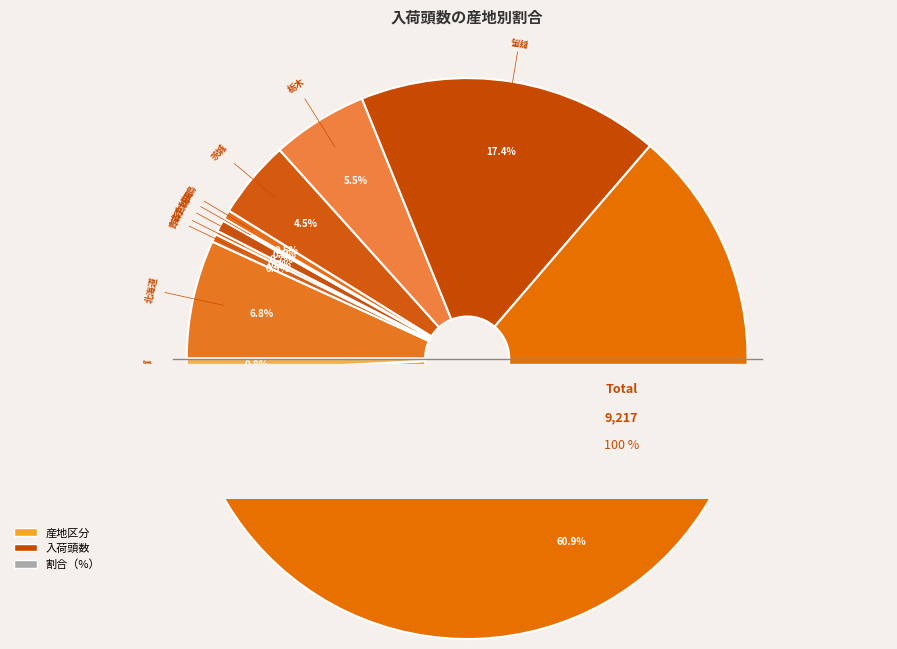

Rank the categories by value from lowest to highest.

岐阜, 東京, 山梨, 愛知, 秋田, 岩手, 新潟, 青森, 福島, 宮城, 島根, 静岡, 茨城, 栃木, 北海道, 群馬, 千葉